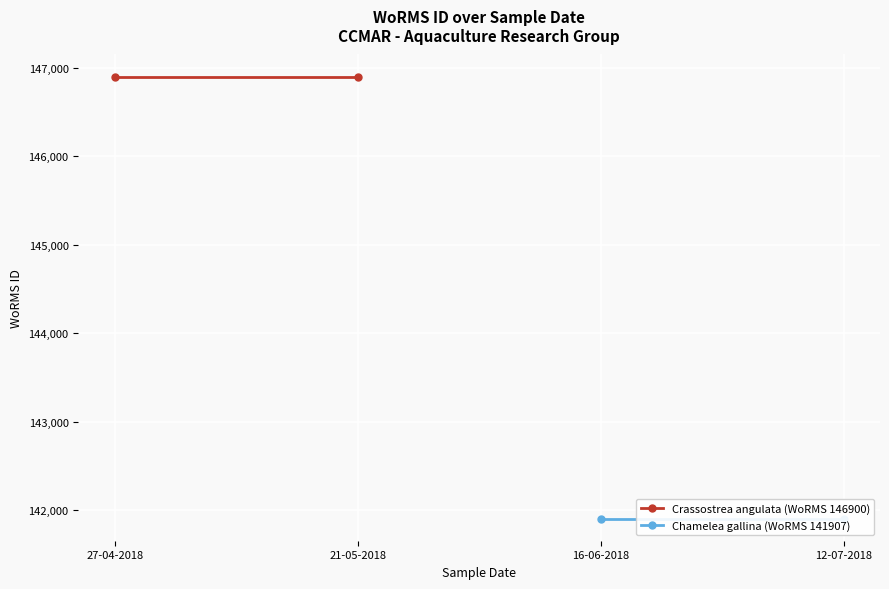

At which label does Crassostrea angulata (WoRMS 146900) reach its minimum?

27-04-2018